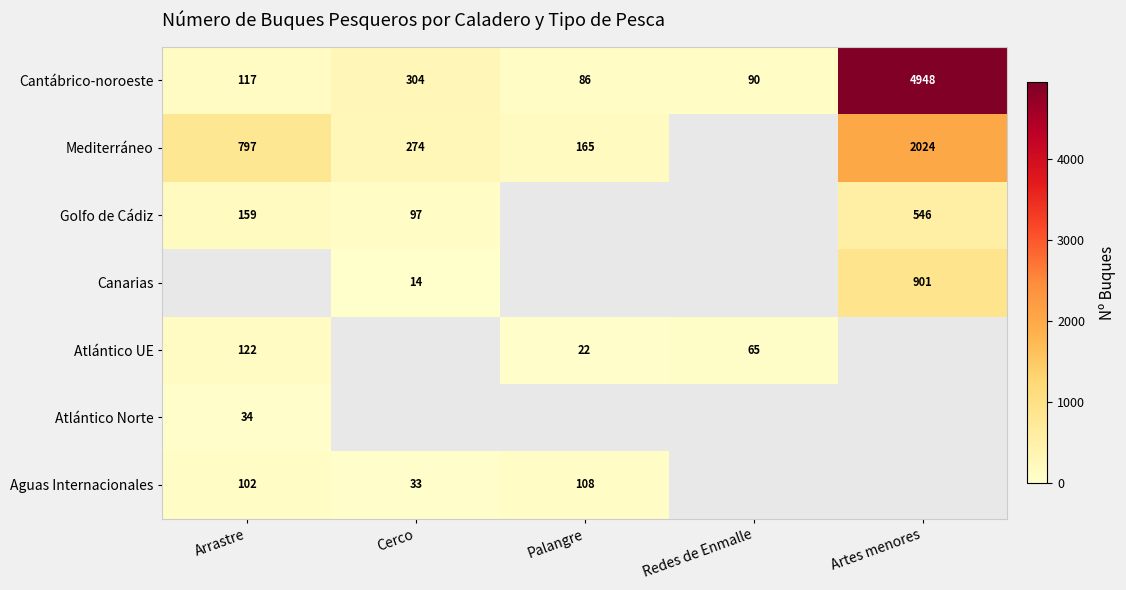

List the labels in order of Cantábrico-noroeste value, largest first.

Artes menores, Cerco, Arrastre, Redes de Enmalle, Palangre